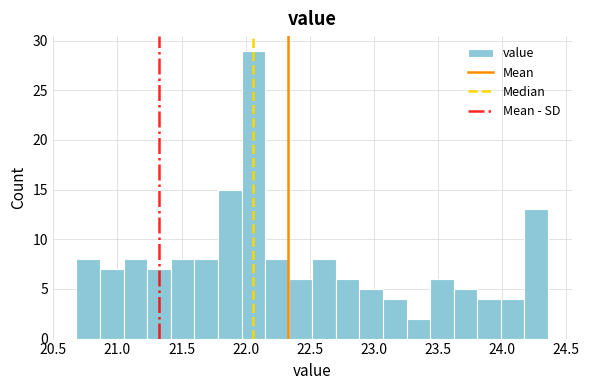

Around what value on the x-axis is the tallest bar? Give the approximate position of its centre, as read against the axis.

22.05